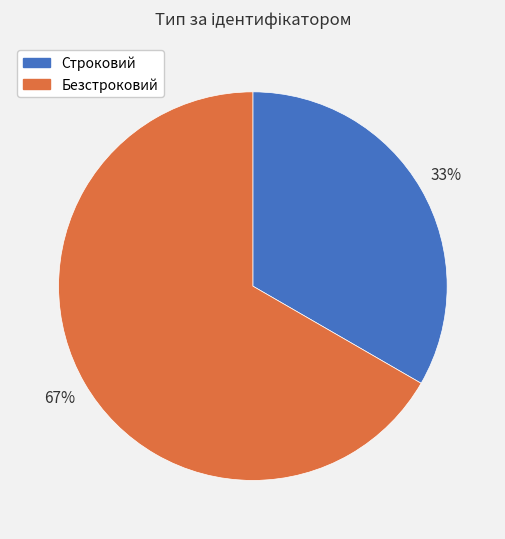

Is the sum of Строковий and Безстроковий greater than half?

Yes